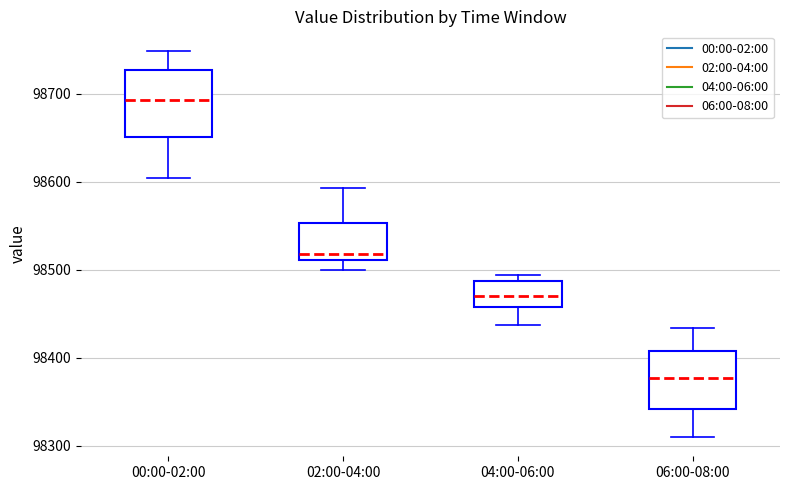

Reading left to right, transcribe this box plot: for each box, give where its median line is, the range the box spans, and where its two whiskers end, as read against the y-axis. The values are not printed on the chart, so give them approximately, as read against the axis.

00:00-02:00: median 98690, box 98650 to 98730, whiskers 98600 to 98750
02:00-04:00: median 98520, box 98510 to 98550, whiskers 98500 to 98590
04:00-06:00: median 98470, box 98460 to 98490, whiskers 98440 to 98490 (just above the box's upper edge)
06:00-08:00: median 98380, box 98340 to 98410, whiskers 98310 to 98430